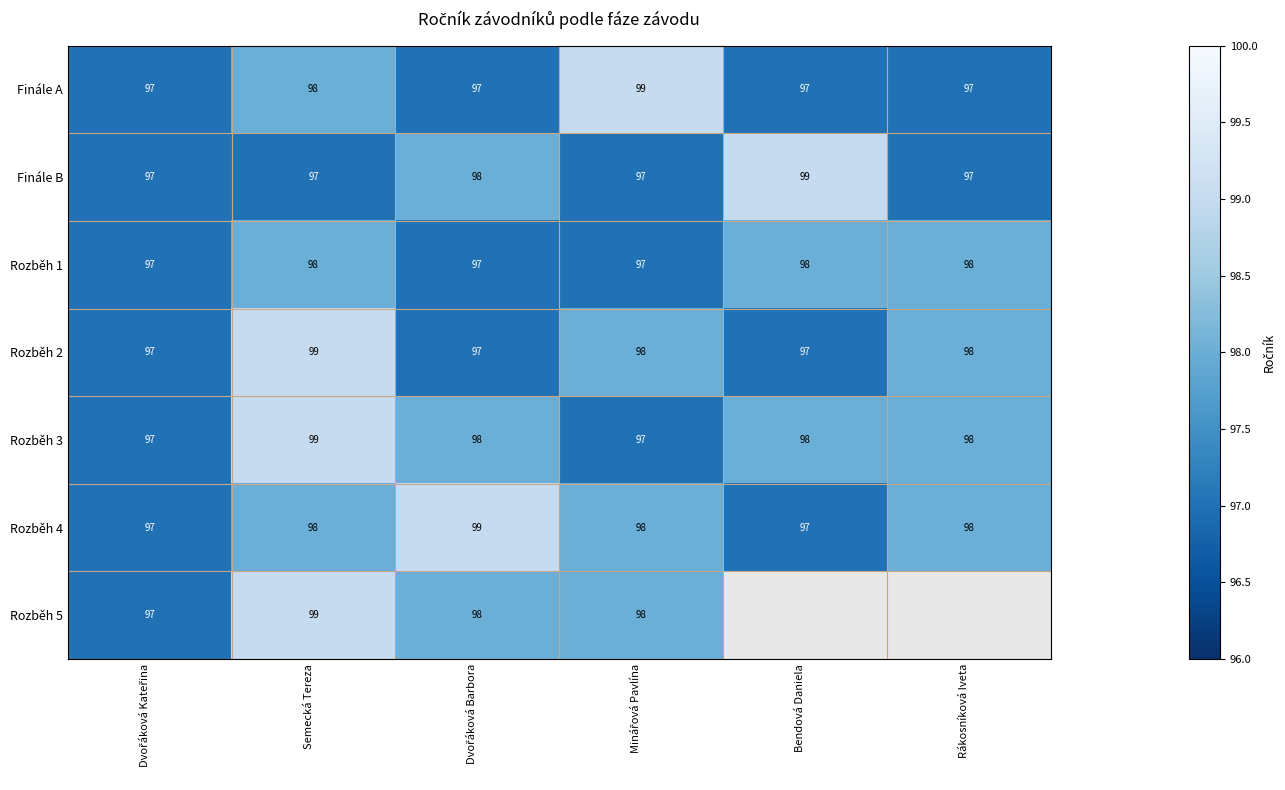

The value of Rozběh 4 at Rákosníková Iveta is 98. True or false?

True